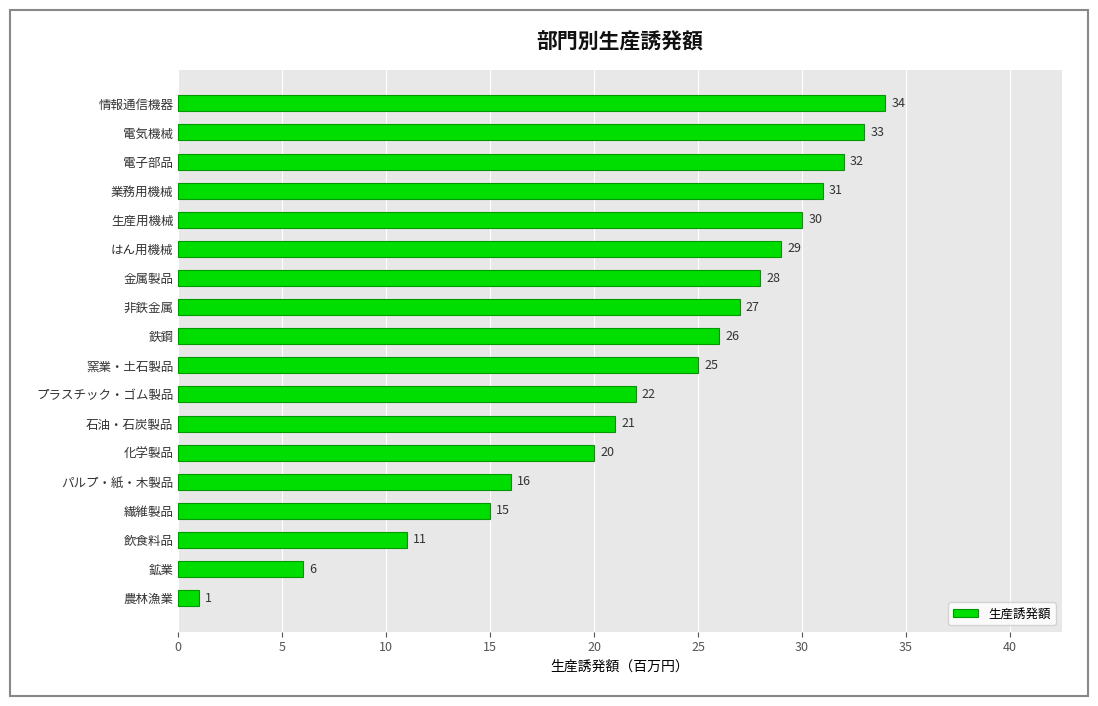

Which has a higher value, 繊維製品 or 飲食料品?

繊維製品